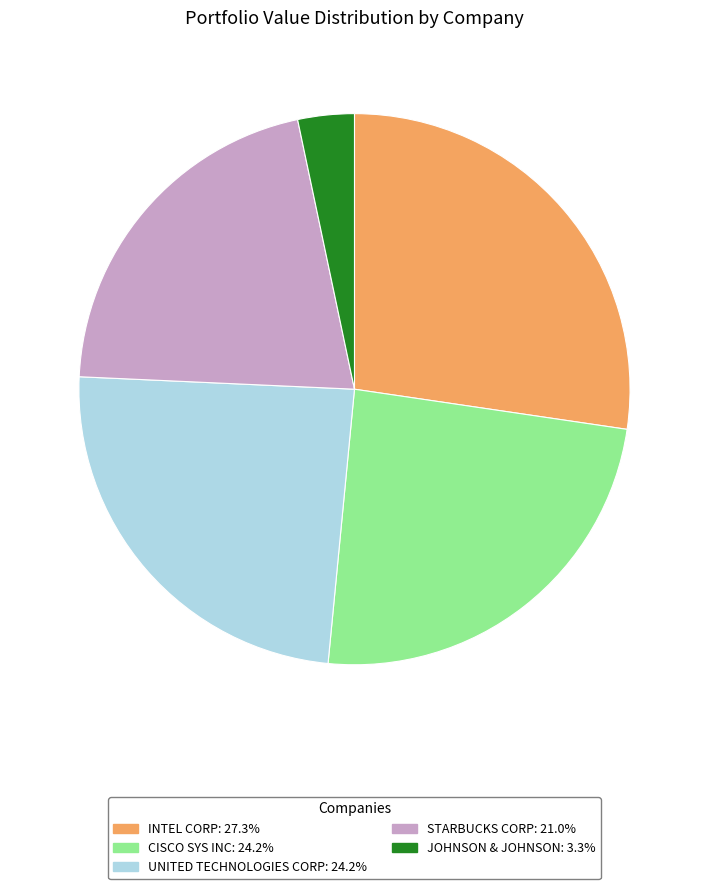

How many slices are in this pie chart?

5